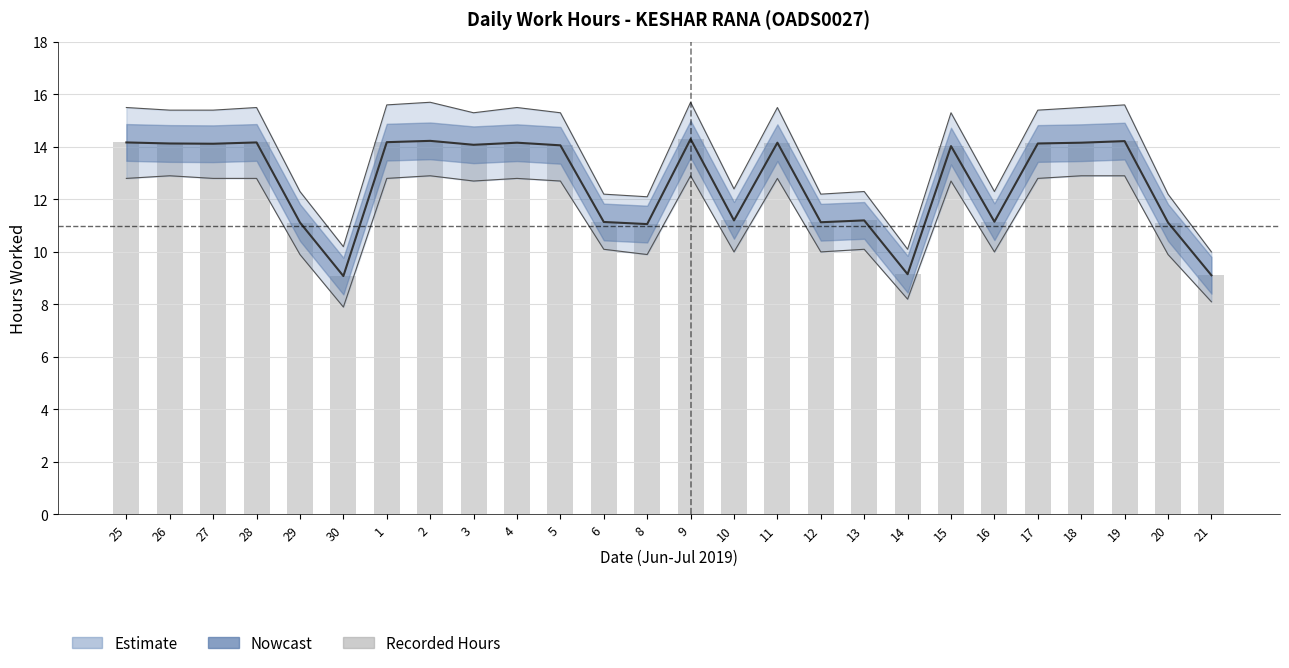

Which label corresponds to the largest value in the chart?

9